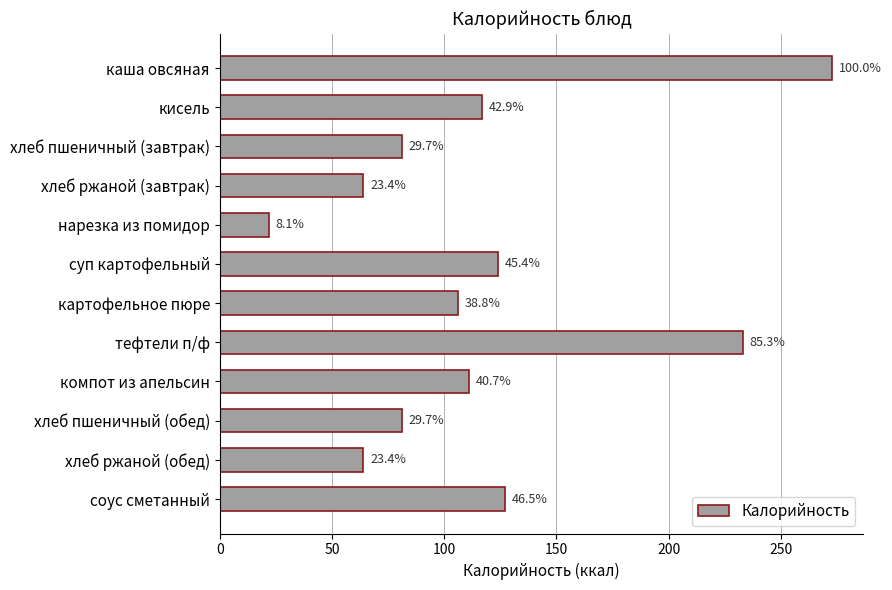

What is the maximum value shown in the chart?

273